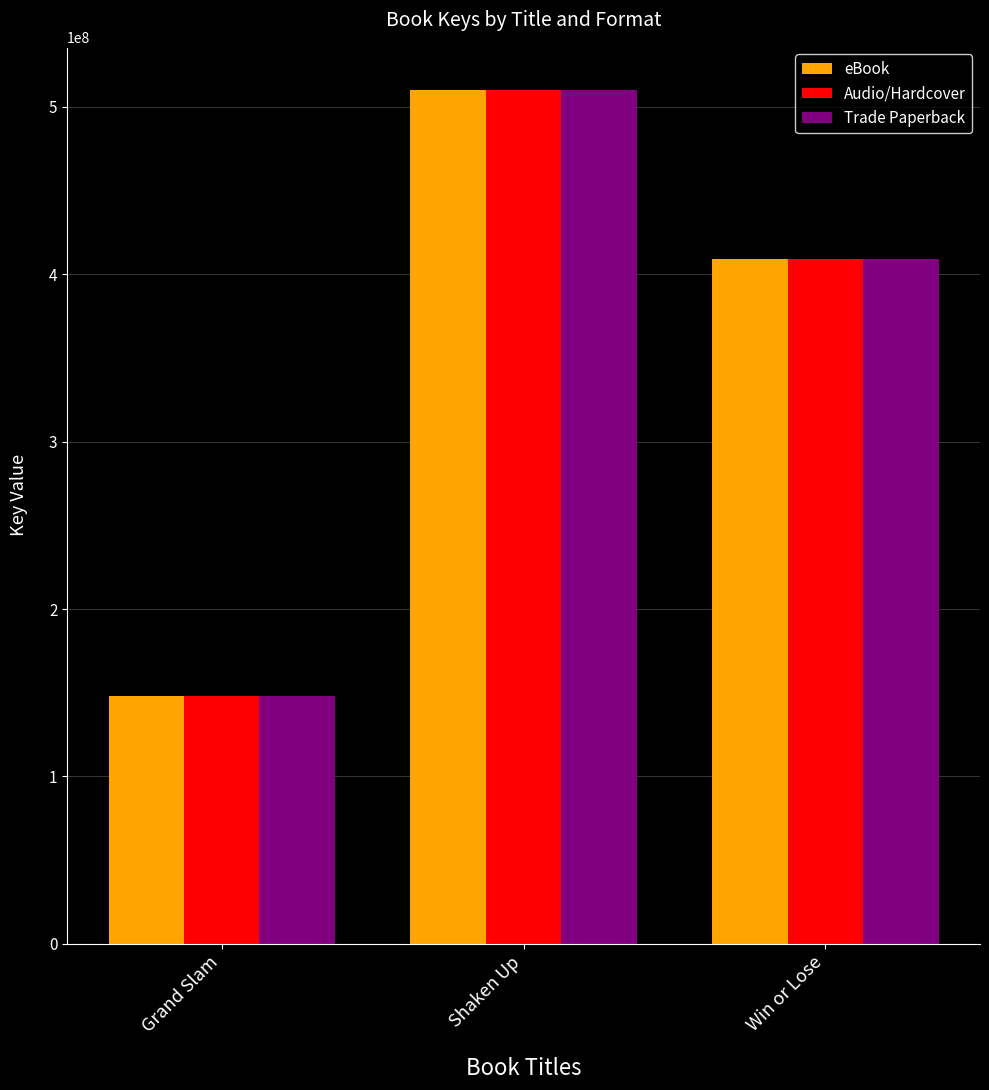

Is the value of Audio/Hardcover at Grand Slam greater than the value of Trade Paperback at Shaken Up?

No